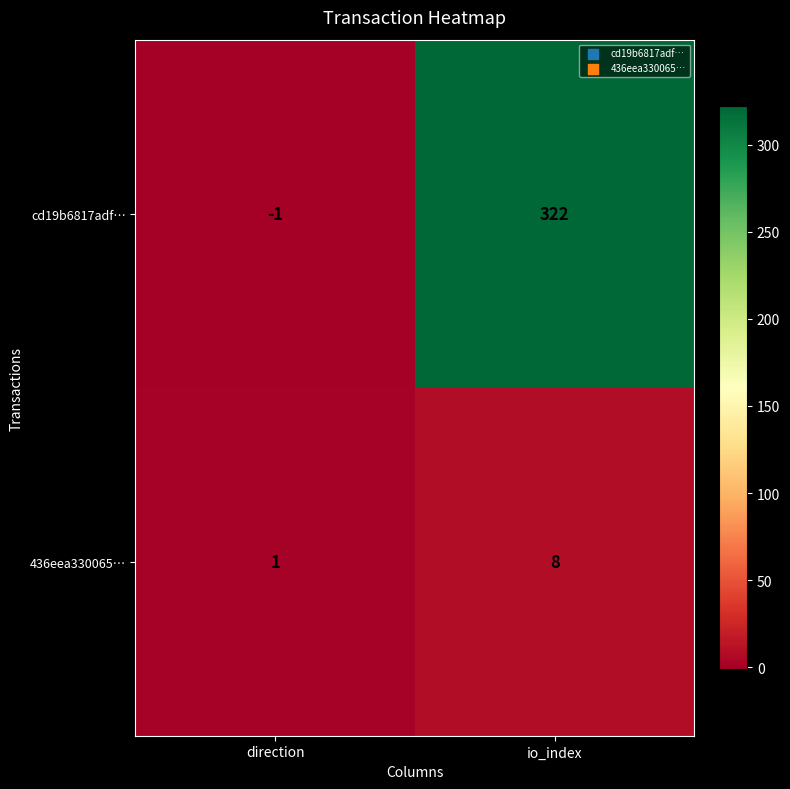

Rank the series by their average value, from lowest to highest.

436eea330065…, cd19b6817adf…